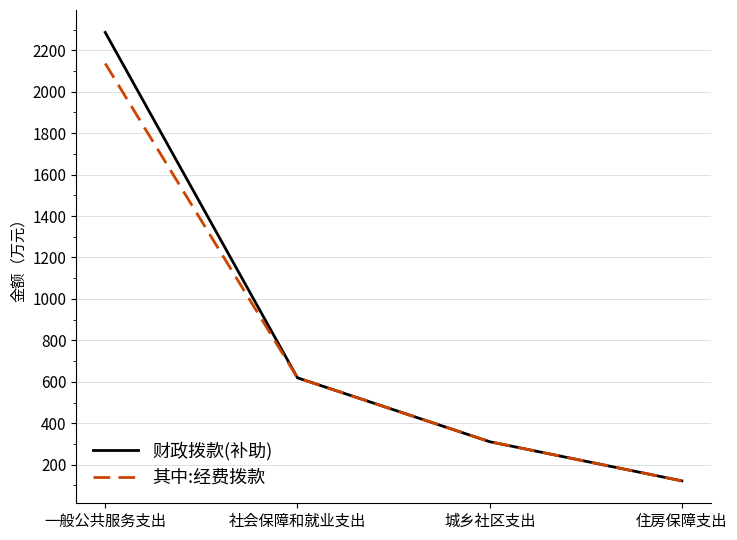

What are all the series names shown in the legend?

财政拨款(补助), 其中:经费拨款